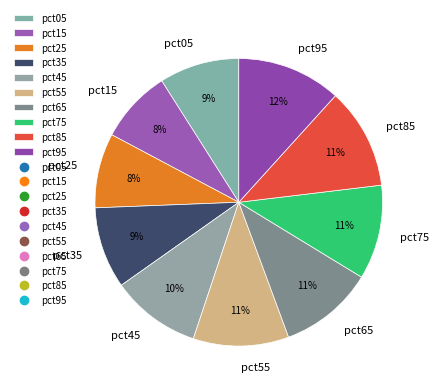

Does pct65 represent more than half of the total?

No